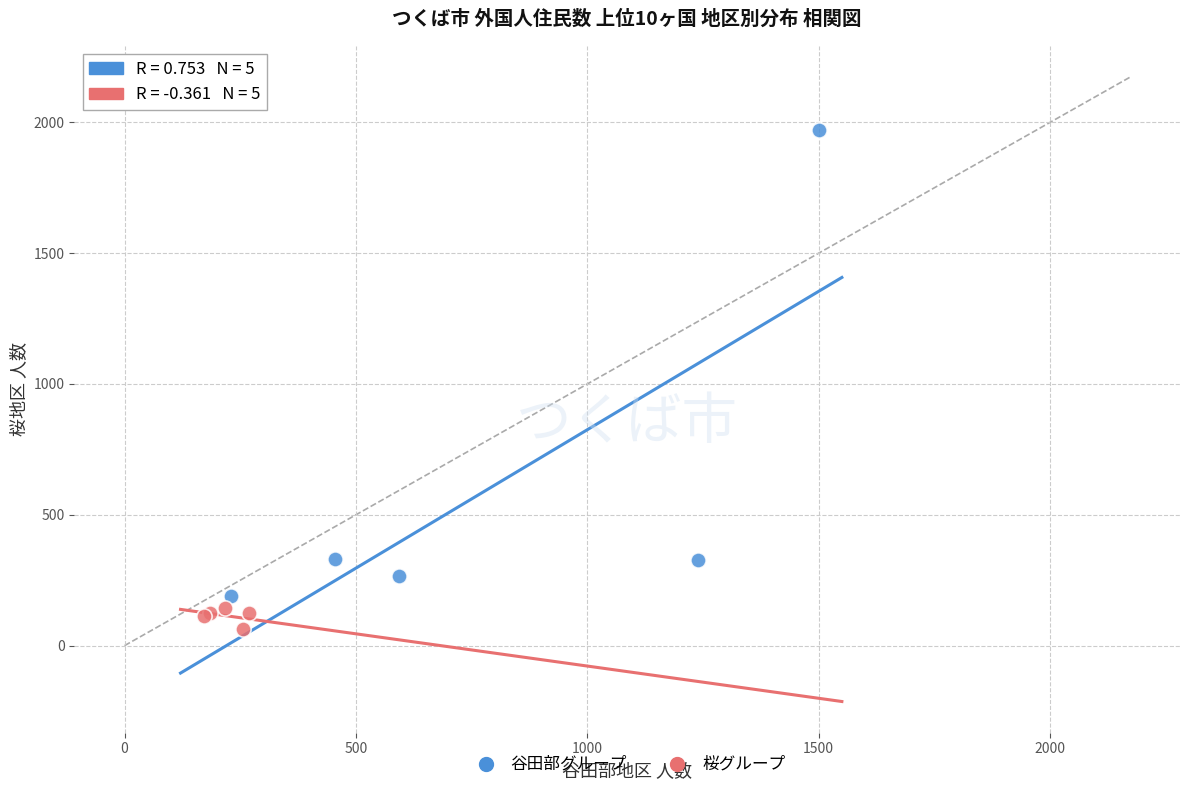

Which series reaches the maximum Y coordinate?

谷田部グループ